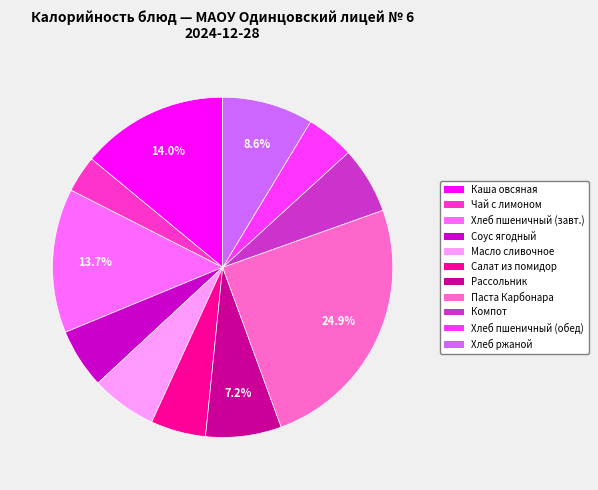

To the nearest percent, what is the difference between the largest and smallest slice percentages?

21%